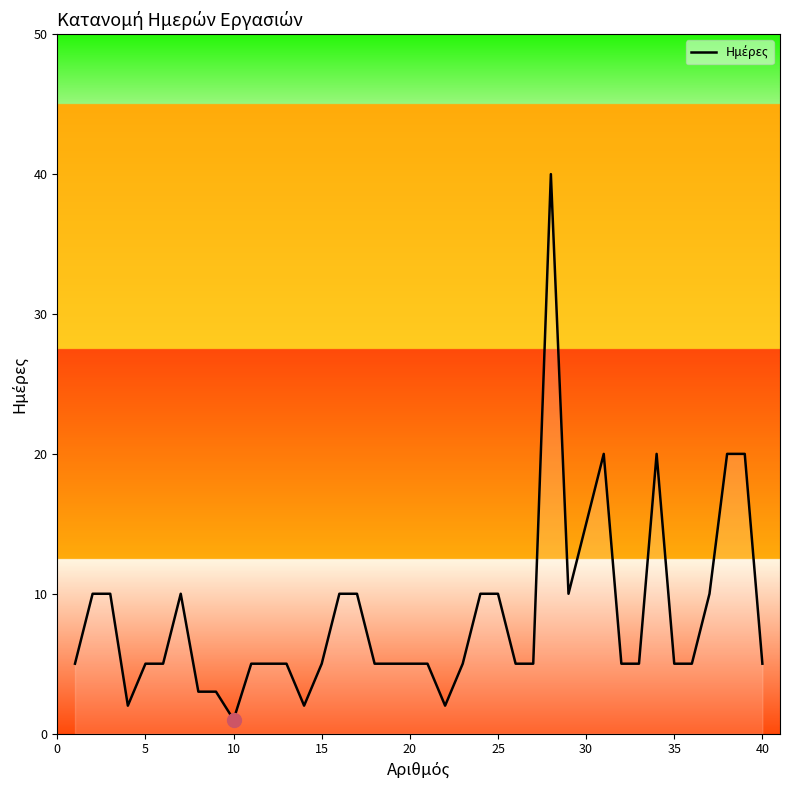

How many lines are shown in the chart?

1